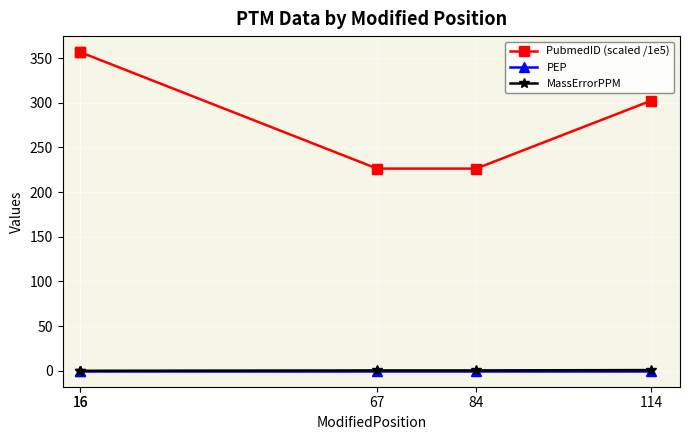

Which series has the widest spread of values?

PubmedID (scaled /1e5)